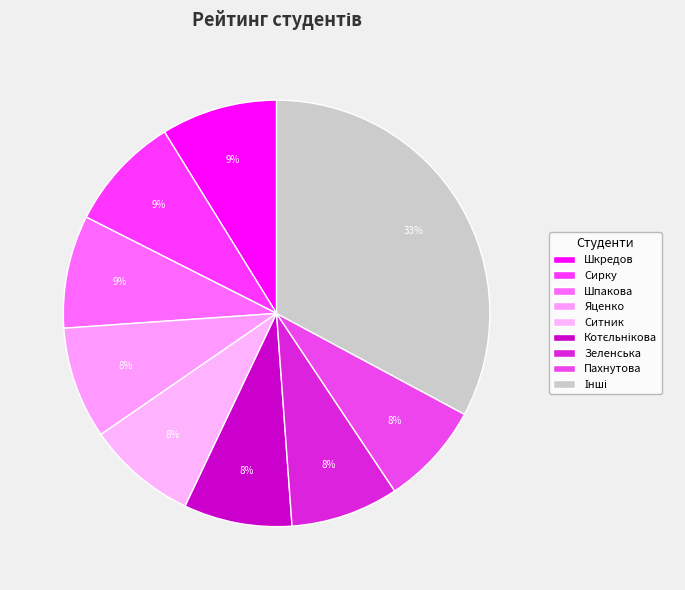

How many segments does this pie chart have?

9